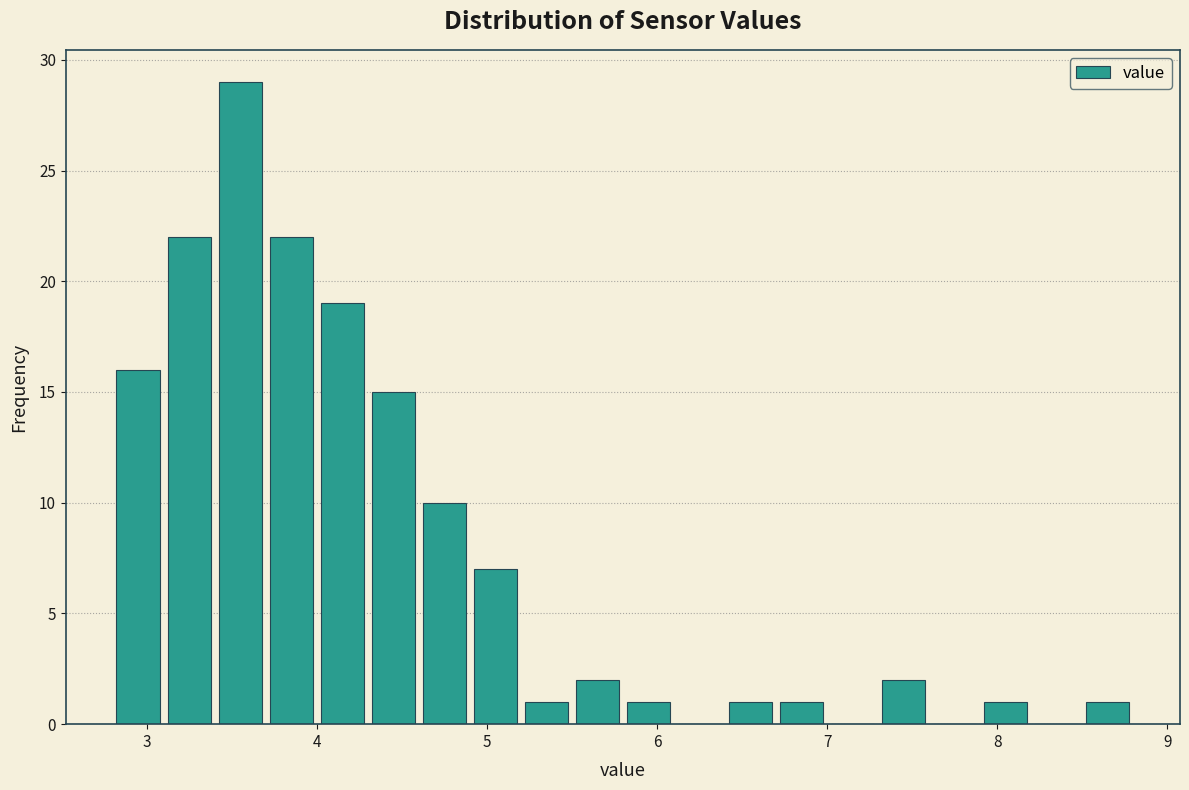

Read against the x-axis, roughly where is the centre of the tallest bar?

3.6